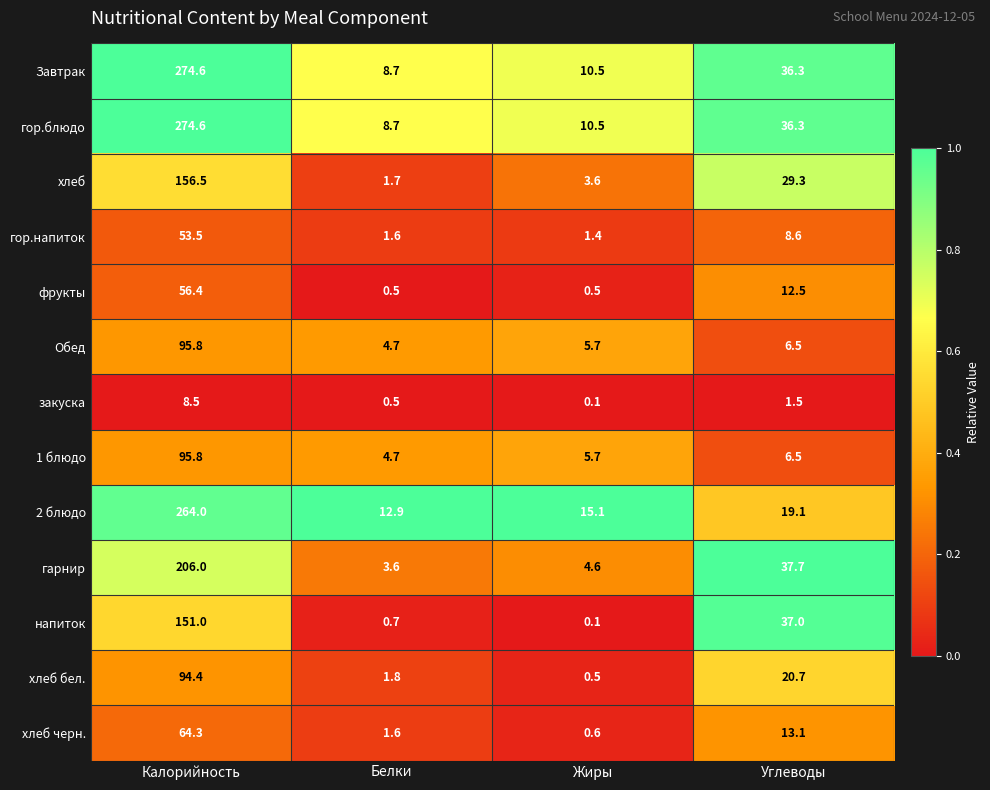

At which category does the chart reach its minimum across all series?

Жиры